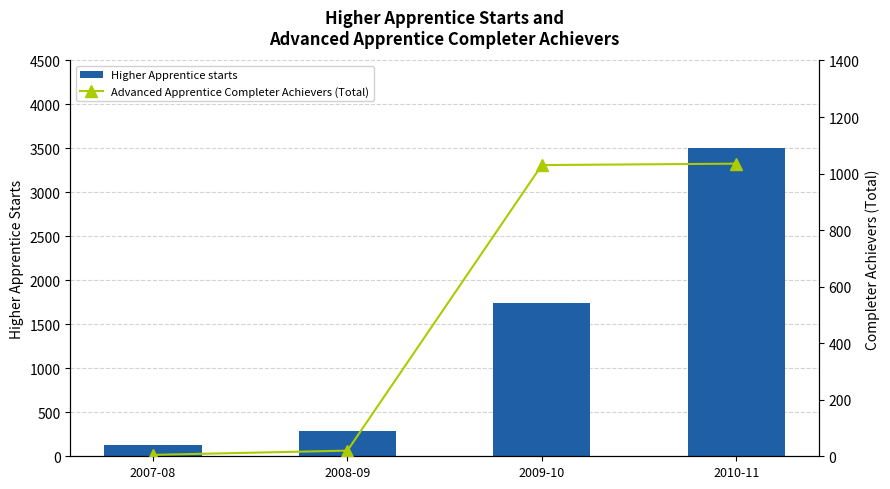

What is the difference between the Higher Apprentice starts values at 2010-11 and 2009-10?

1760